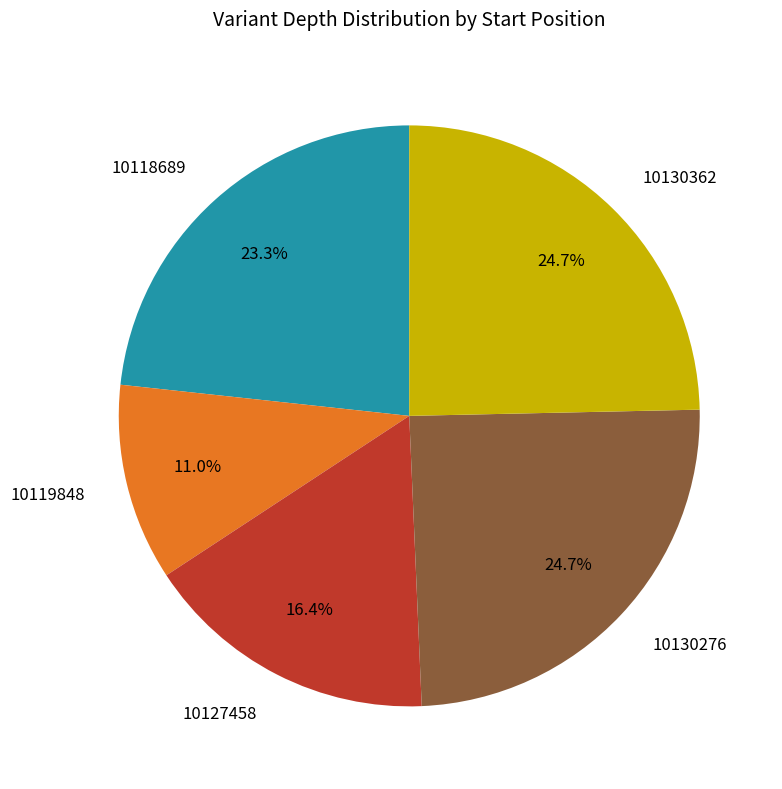

Do 10118689 and 10130276 together represent more than half of the pie?

No